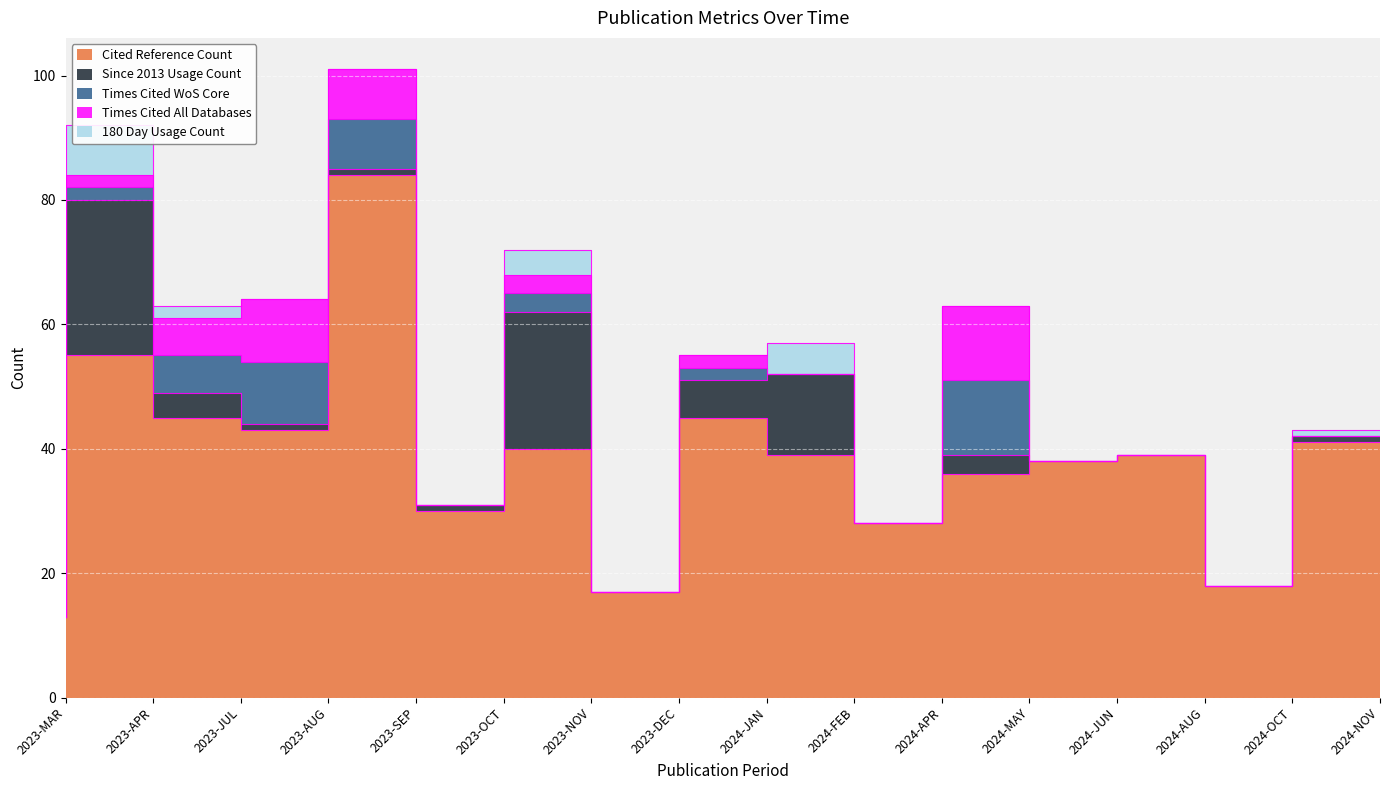

Rank the series at 2024-JAN from highest to lowest value.

Cited Reference Count, Since 2013 Usage Count, Times Cited WoS Core, Times Cited All Databases, 180 Day Usage Count